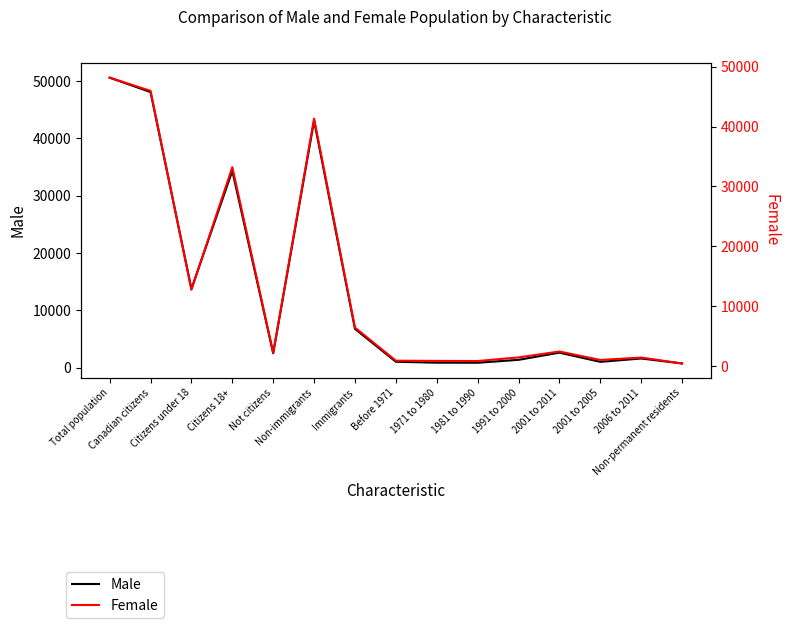

How many series are shown in this chart?

2